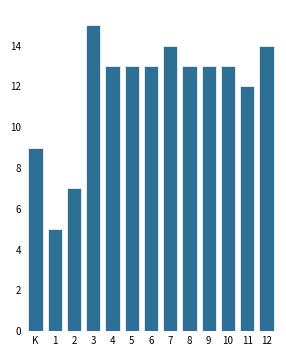

Reading right to left, list all the values displayed in this chart.

14	12	13	13	13	14	13	13	13	15	7	5	9